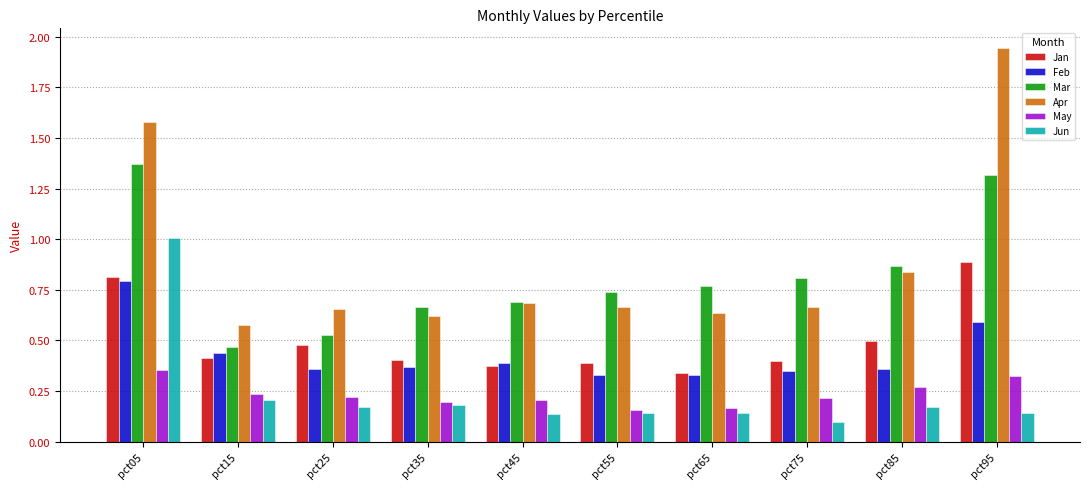

At pct25, list the series in order from largest to smallest.

Apr, Mar, Jan, Feb, May, Jun